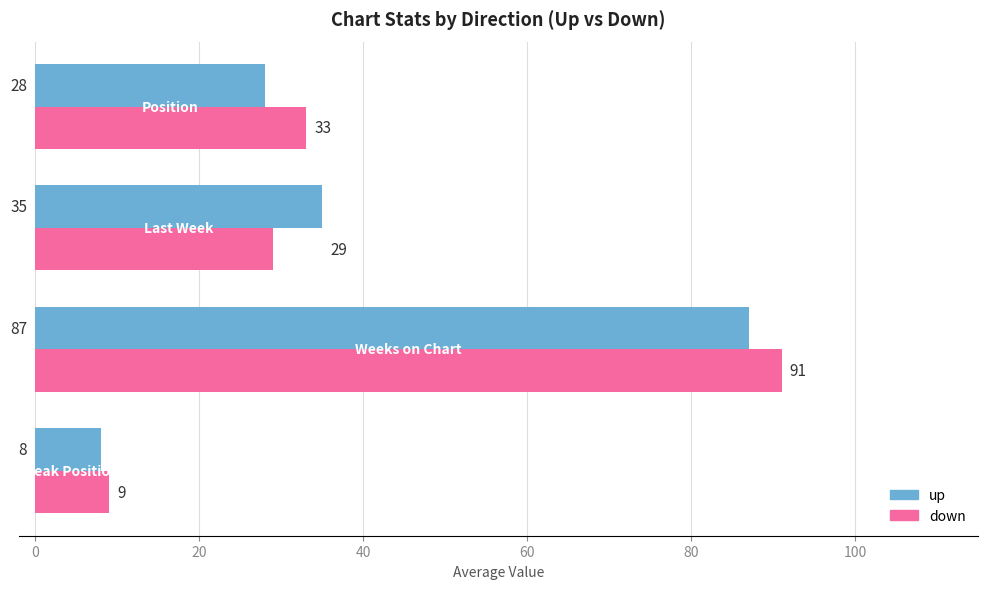

Which series has the largest total across all categories?

down